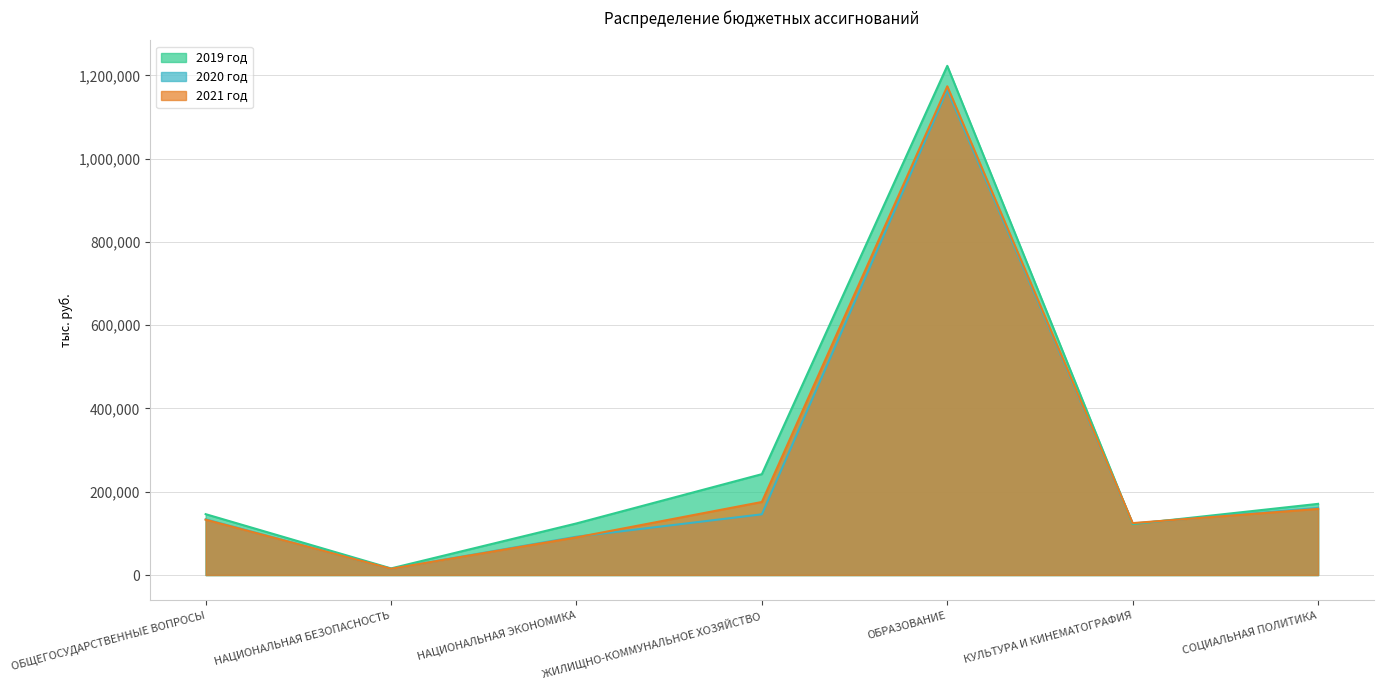

At which category is the sum across all series the highest?

ОБРАЗОВАНИЕ